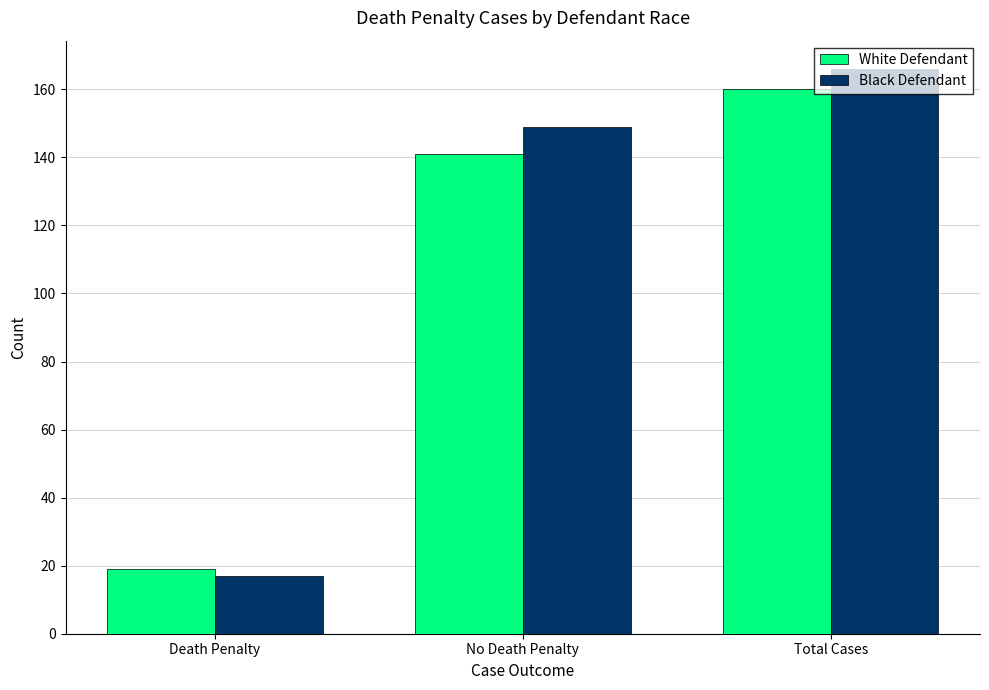

Rank the categories by Black Defendant value from highest to lowest.

Total Cases, No Death Penalty, Death Penalty